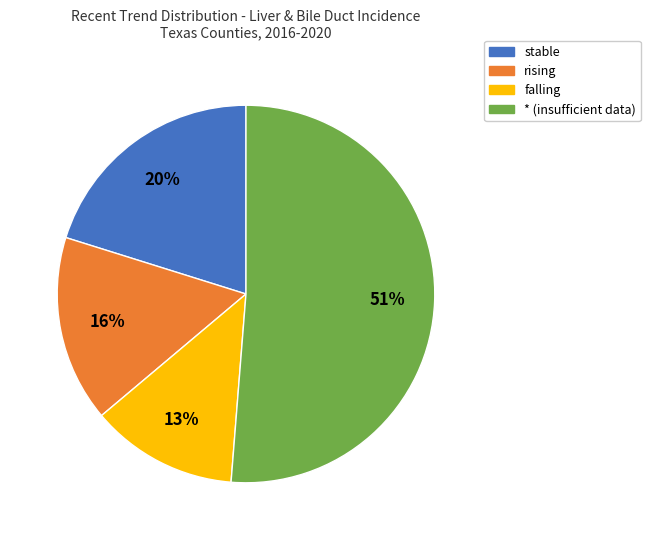

Rank the categories by value from lowest to highest.

falling, rising, stable, *